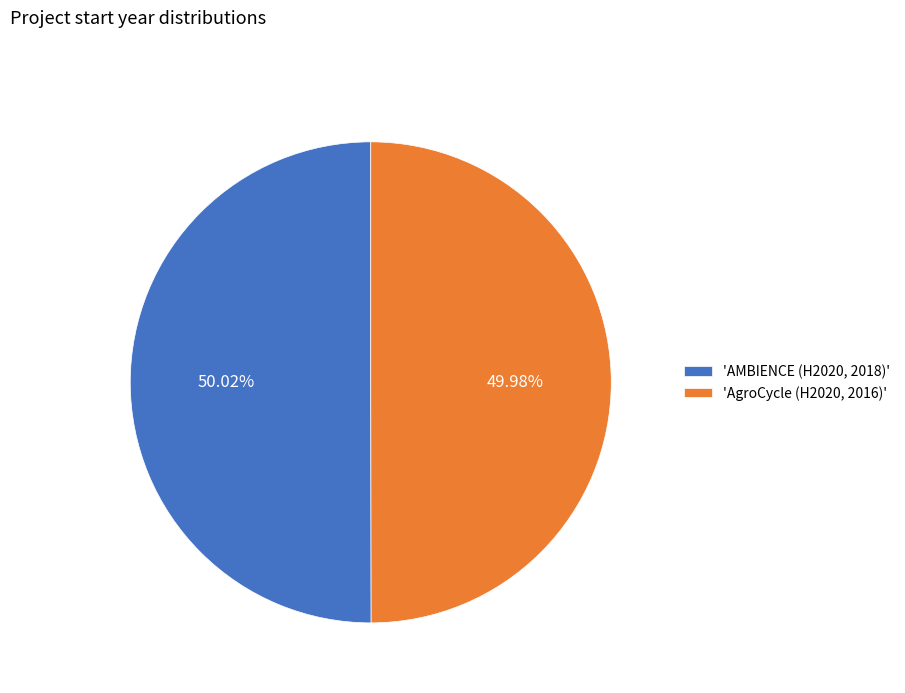

To the nearest percent, what is the average slice percentage?

50%